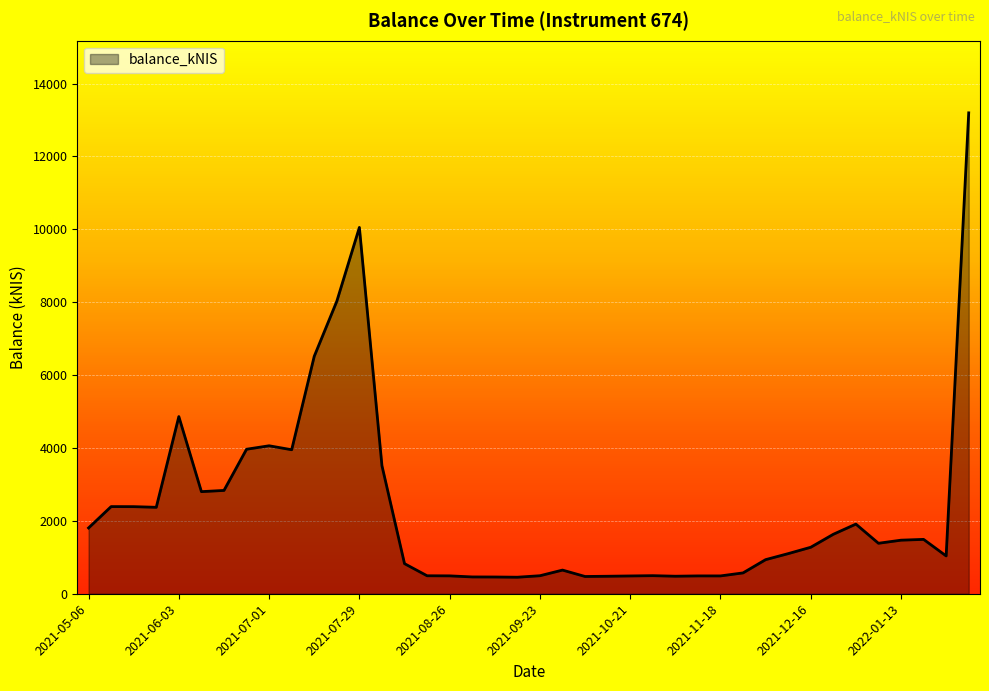

What is the average value?

2331.7